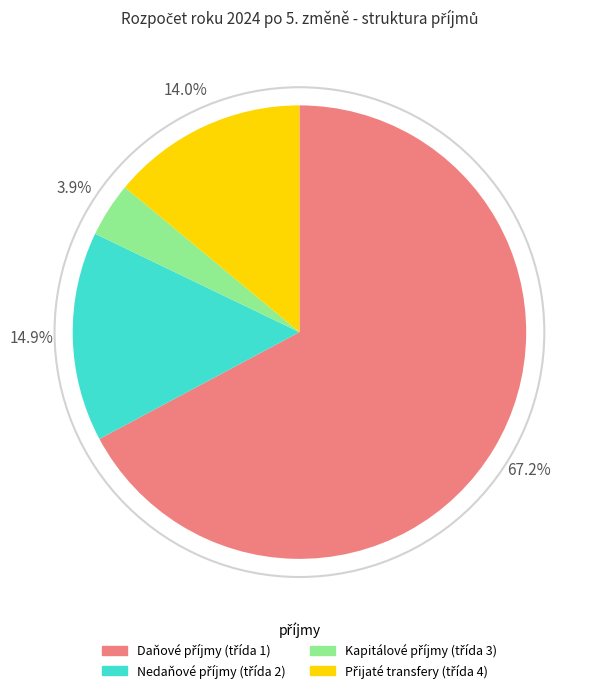

Does any single category account for the majority?

Yes